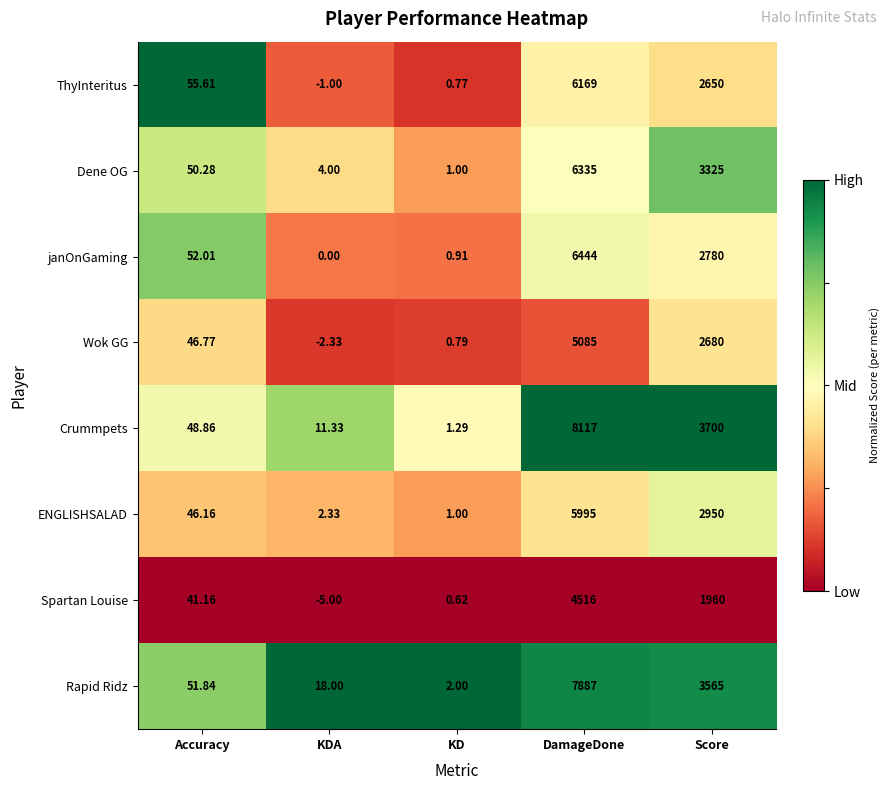

Which series has the widest spread of values?

Crummpets